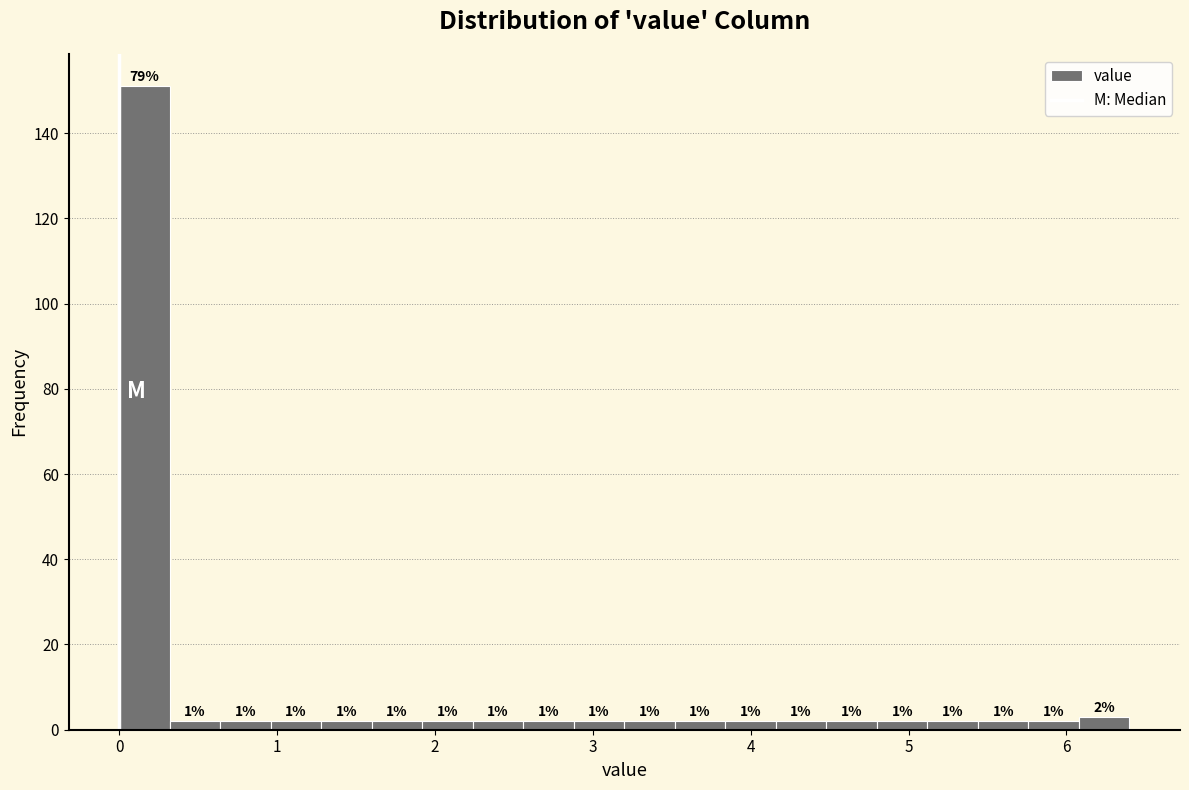

Read against the x-axis, roughly where is the centre of the tallest bar?

0.2